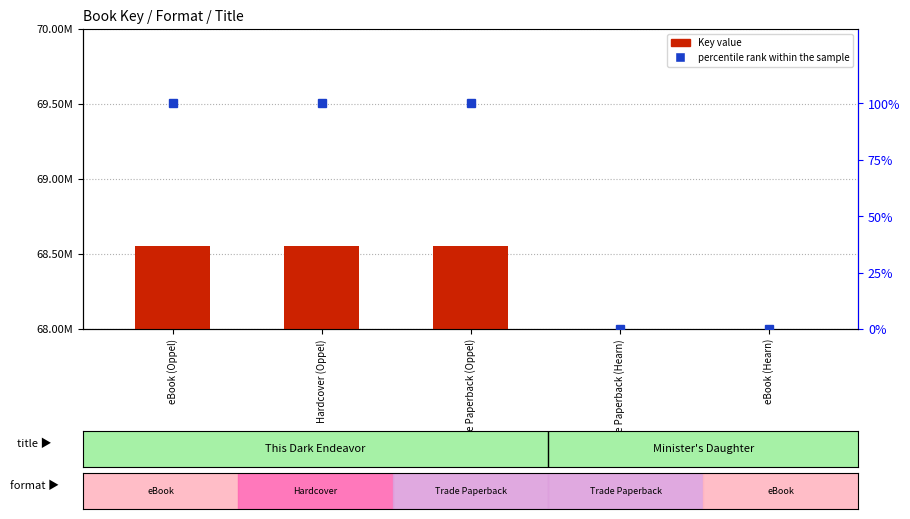

What position from the right is Trade Paperback (Hearn)?

2